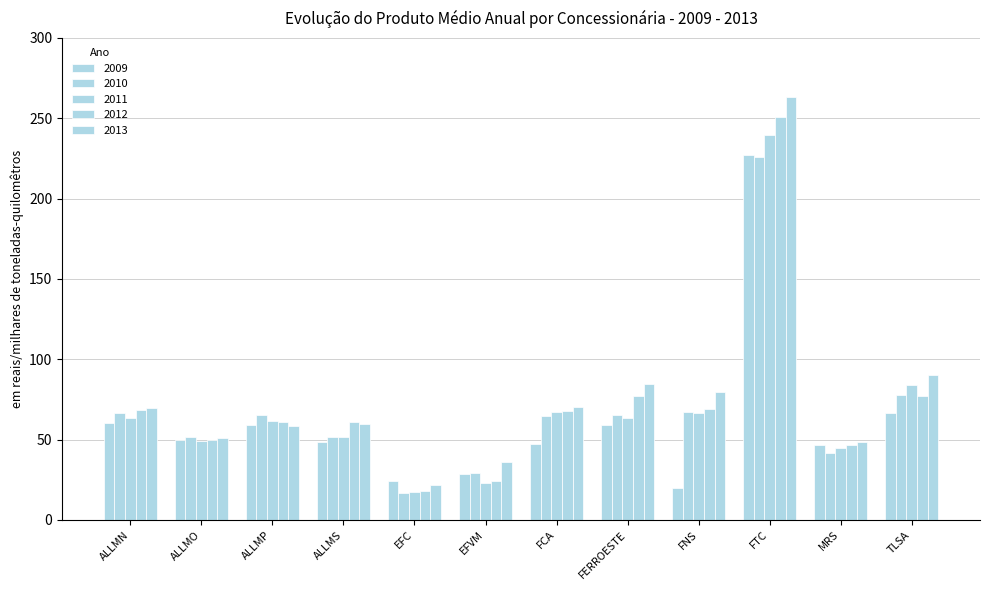

How many data points in 2012 are above 67?

6